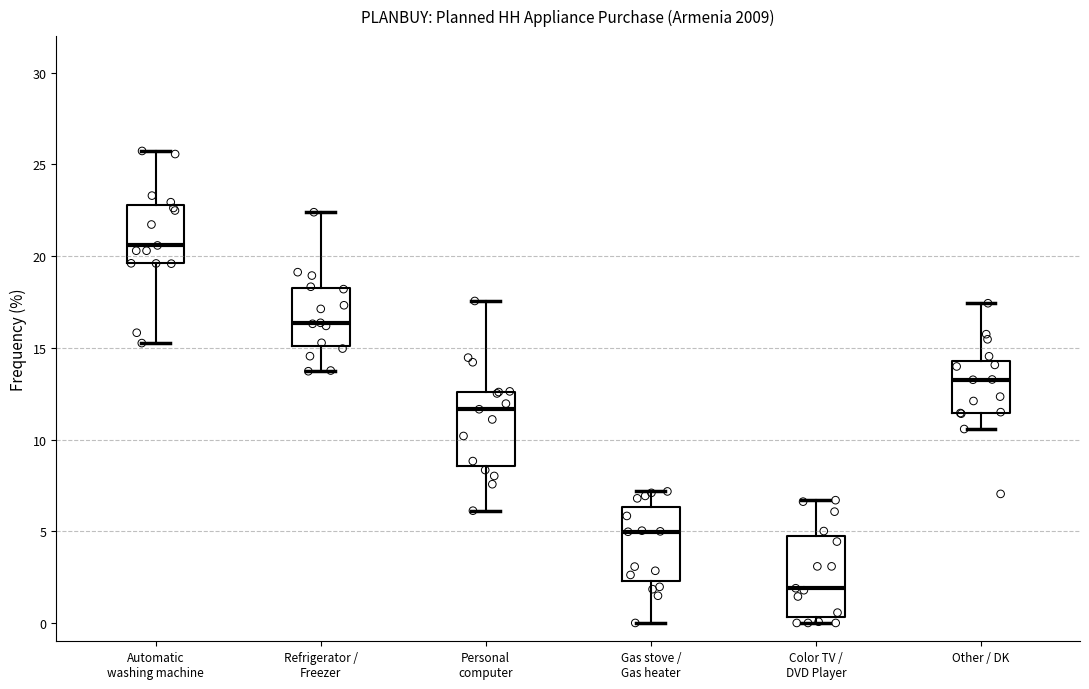

Reading left to right, transcribe this box plot: for each box, give where its median line is, the range the box spans, and where its two whiskers end, as read against the y-axis. The values are not printed on the chart, so give them approximately, as read against the axis.

Automatic washing machine: median 20.5, box 19.5 to 23.0, whiskers 15.5 to 25.5
Refrigerator / Freezer: median 16.5, box 15.0 to 18.5, whiskers 13.5 to 22.5
Personal computer: median 11.5, box 8.5 to 12.5, whiskers 6.0 to 17.5
Gas stove / Gas heater: median 5.0, box 2.5 to 6.5, whiskers 0.0 to 7.0
Color TV / DVD Player: median 2.0, box 0.5 to 4.5, whiskers 0.0 to 6.5
Other / DK: median 13.5, box 11.5 to 14.5, whiskers 10.5 to 17.5